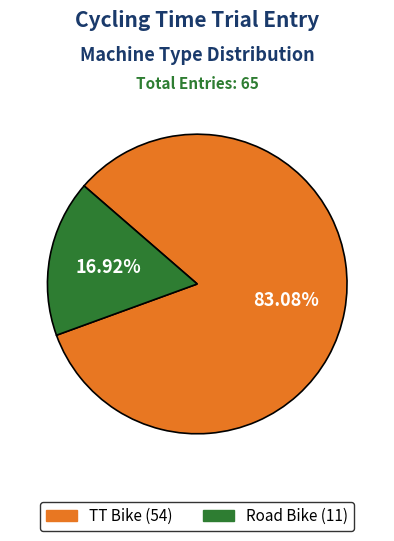

How much of the chart is everything except Road Bike?

83.1%